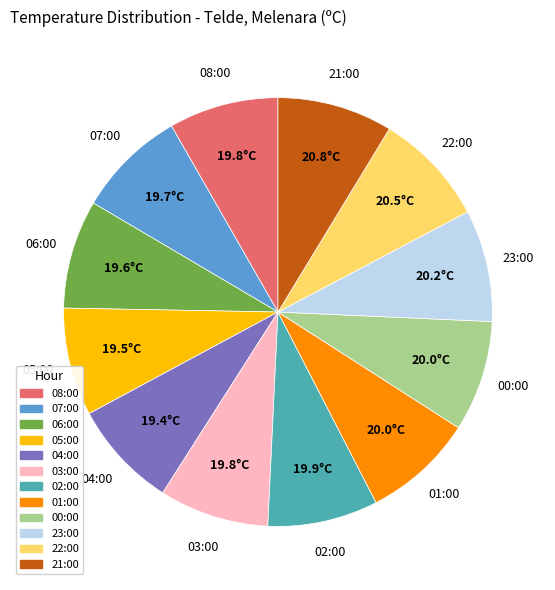

Does 08:00 represent more than half of the total?

No